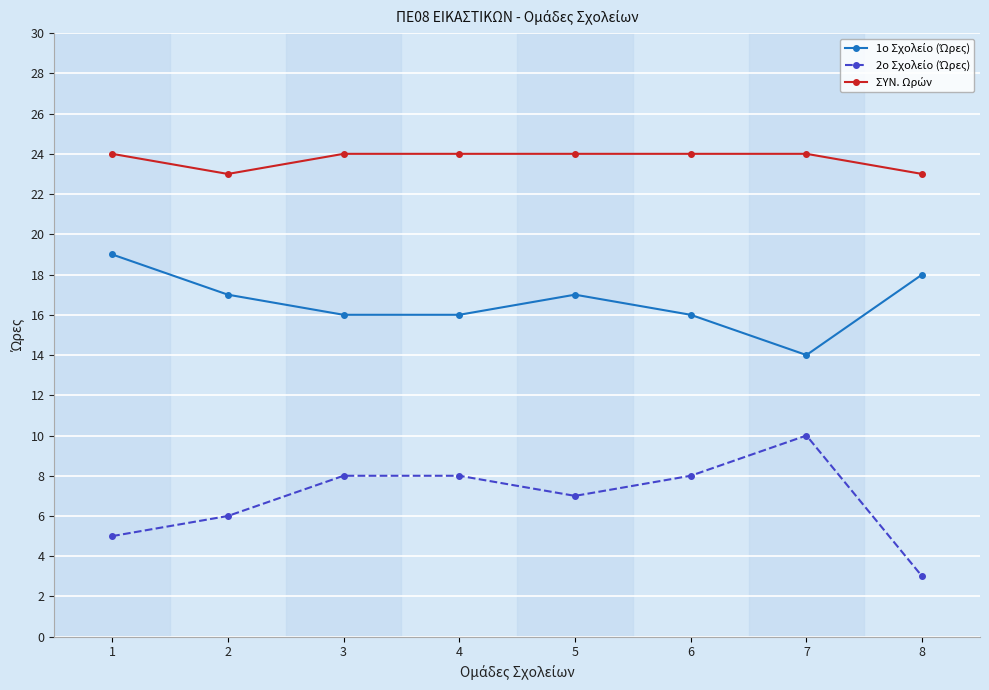

At which category does the chart reach its minimum across all series?

8